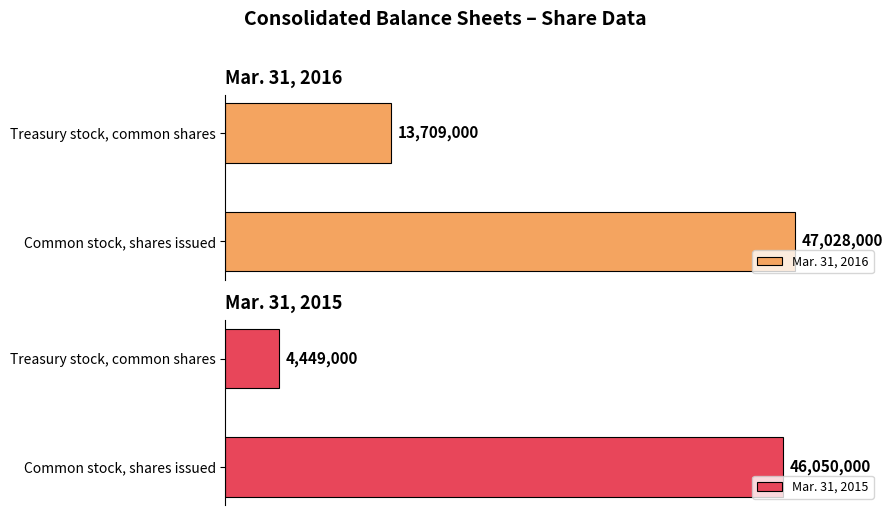

How many categories are shown in the chart?

2